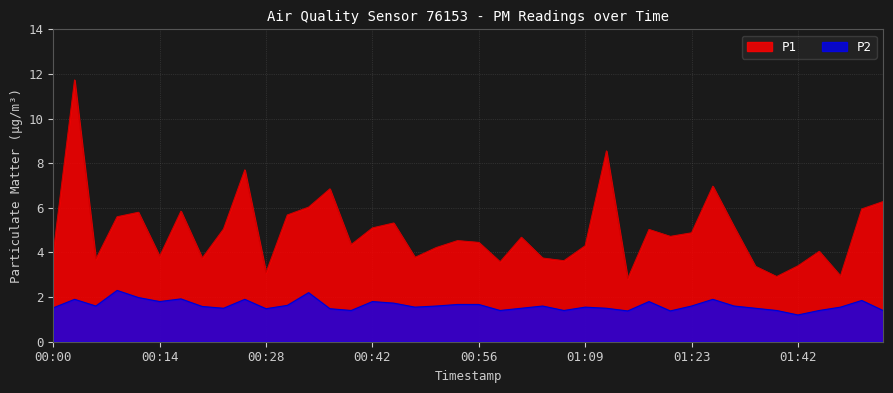

What is the sum of the P2 values at 00:50 and 00:47?

3.2